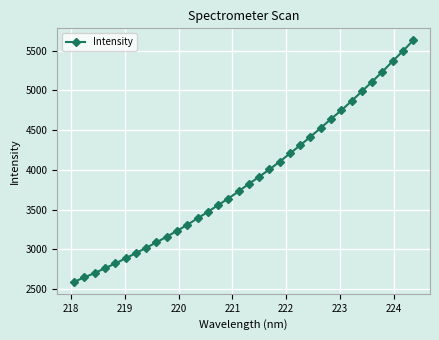

What is the difference between the maximum and minimum values?

3036.1